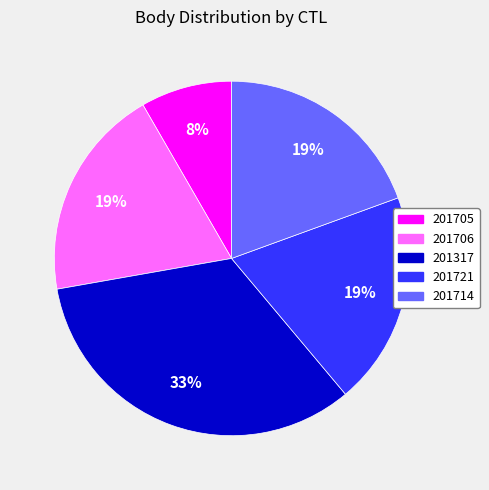

True or false: 201706 accounts for 19% of the total.

True